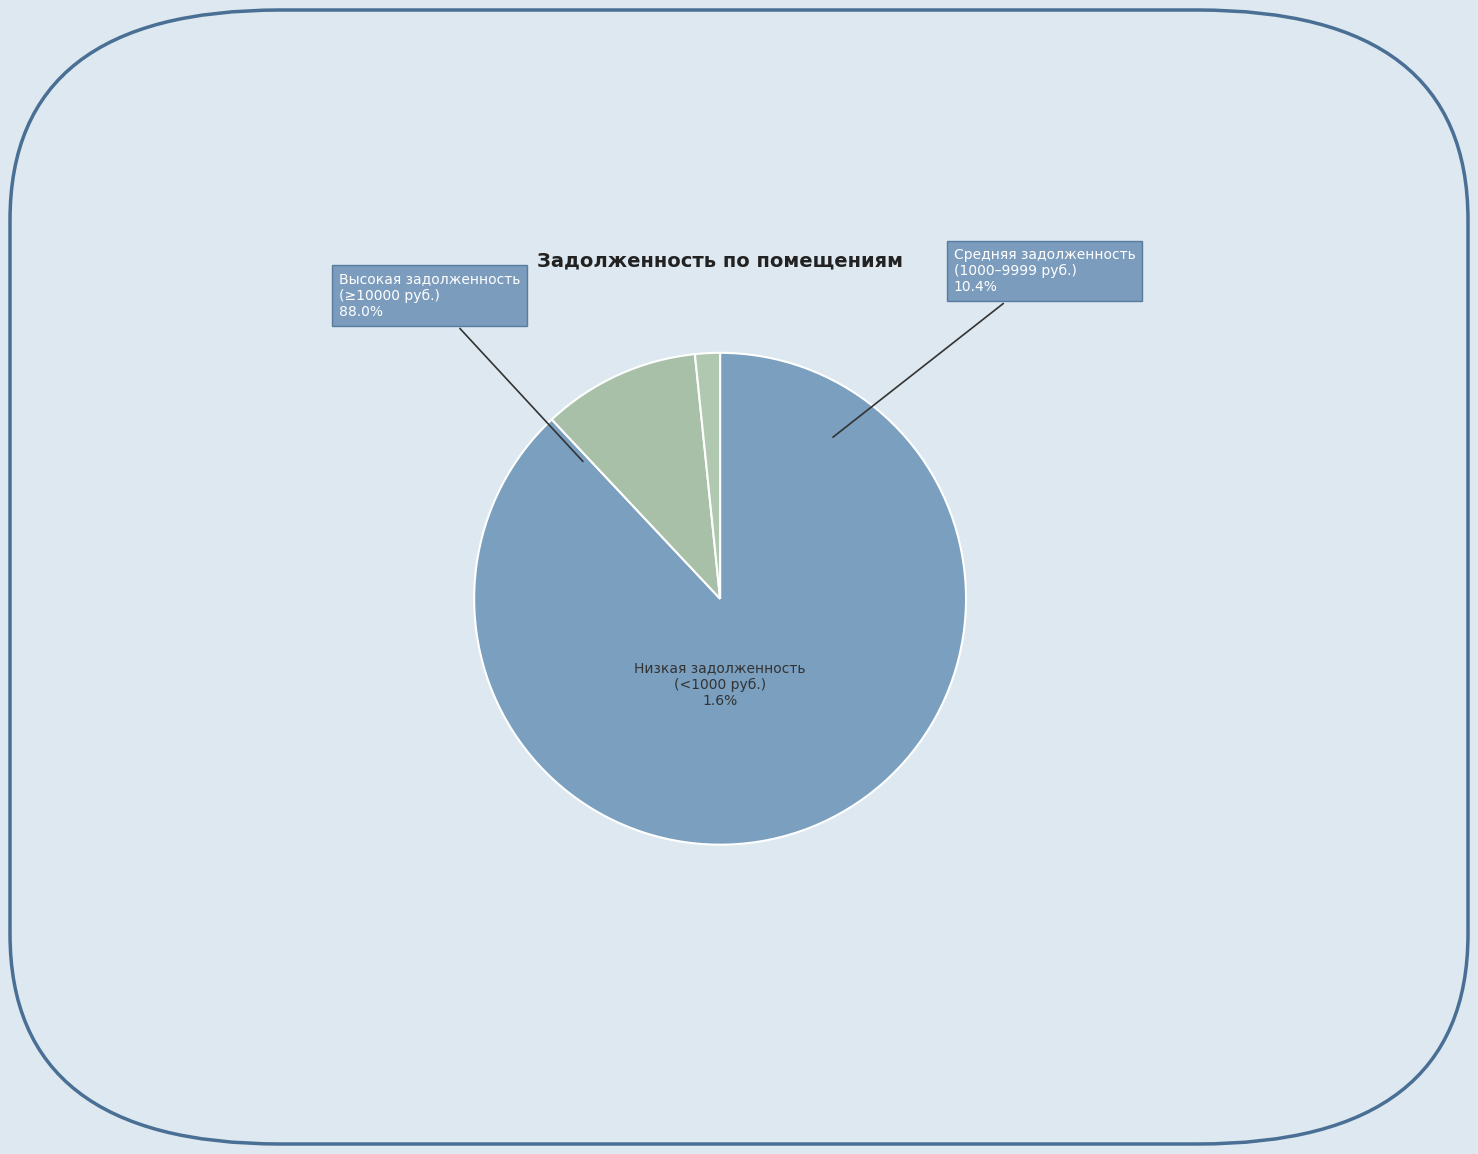

Is 16 the majority of the pie?

No